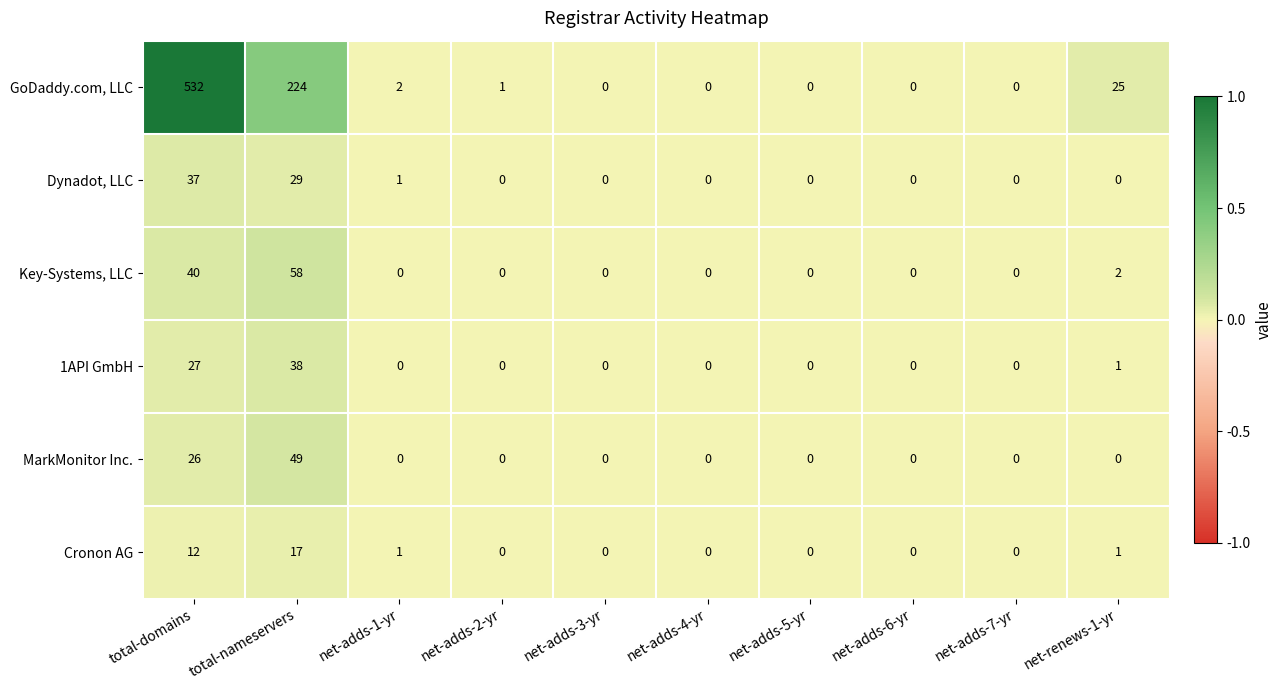

What is the difference between the maximum and minimum values in the Dynadot, LLC series?

37